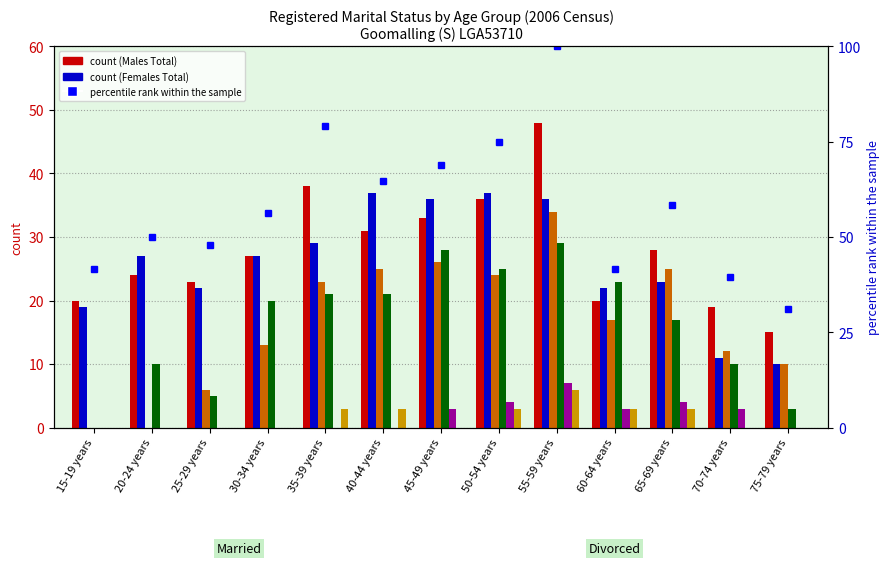

Which category has the highest value across all series?

55-59 years